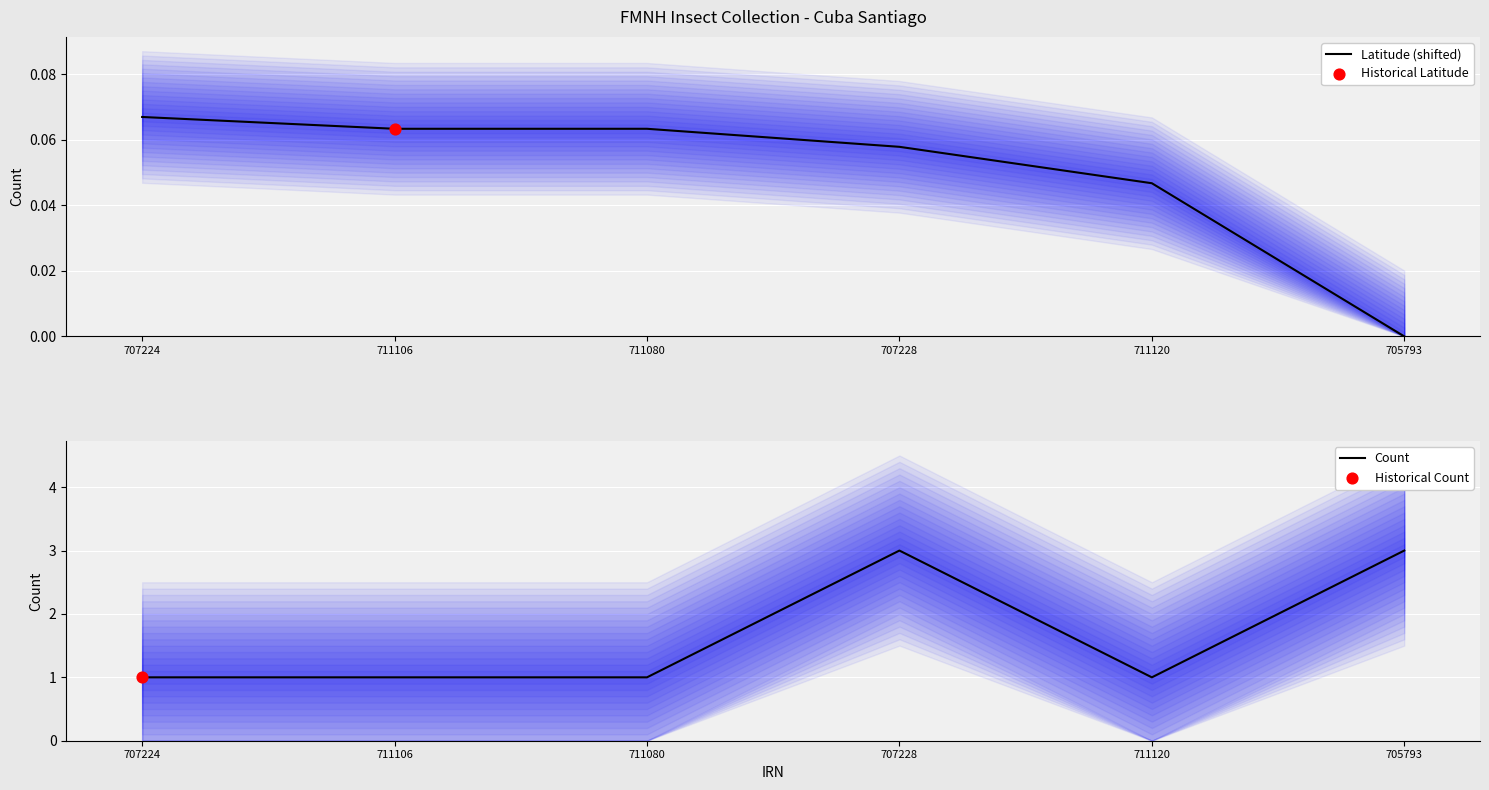

Which series has the largest total across all categories?

Count